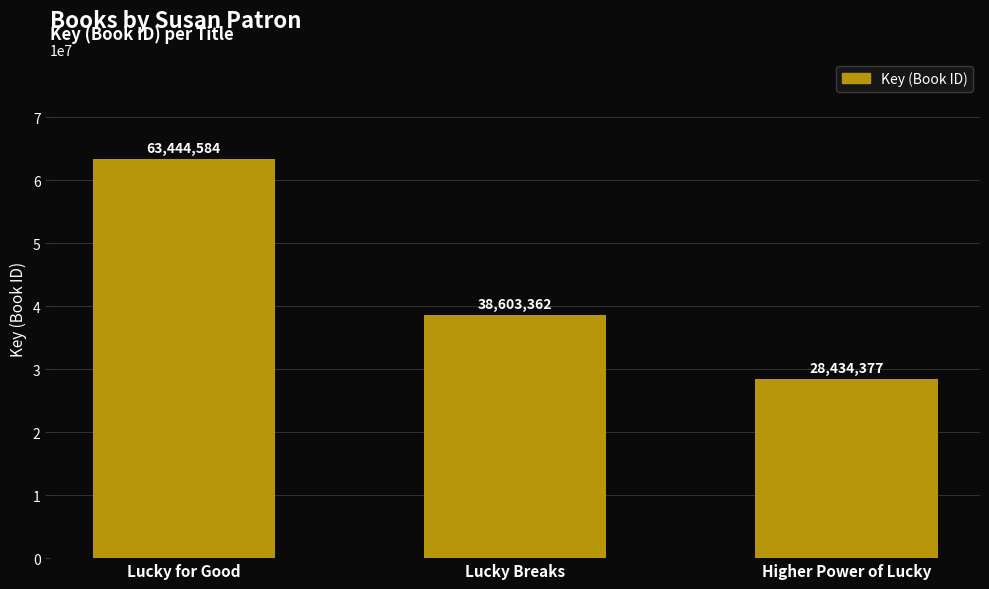

Reading left to right, list all the values displayed in this chart.

63444584	38603362	28434377